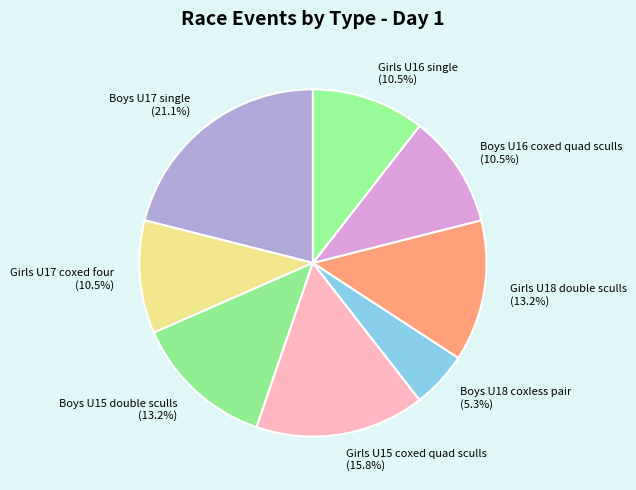

Does Boys U15 double sculls account for over 50% of the chart?

No